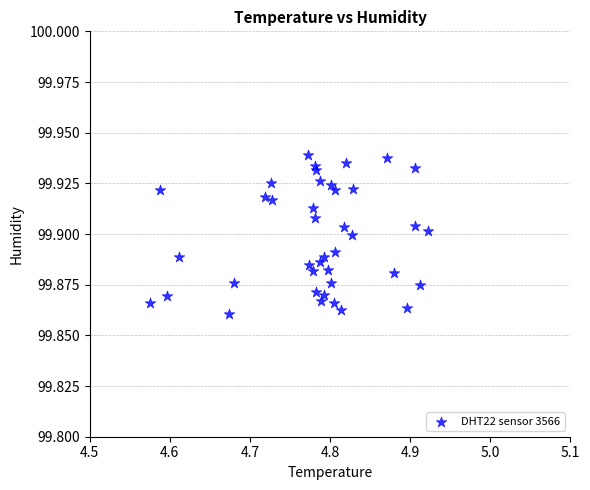

What is the range of X values (max minus min)?

0.3